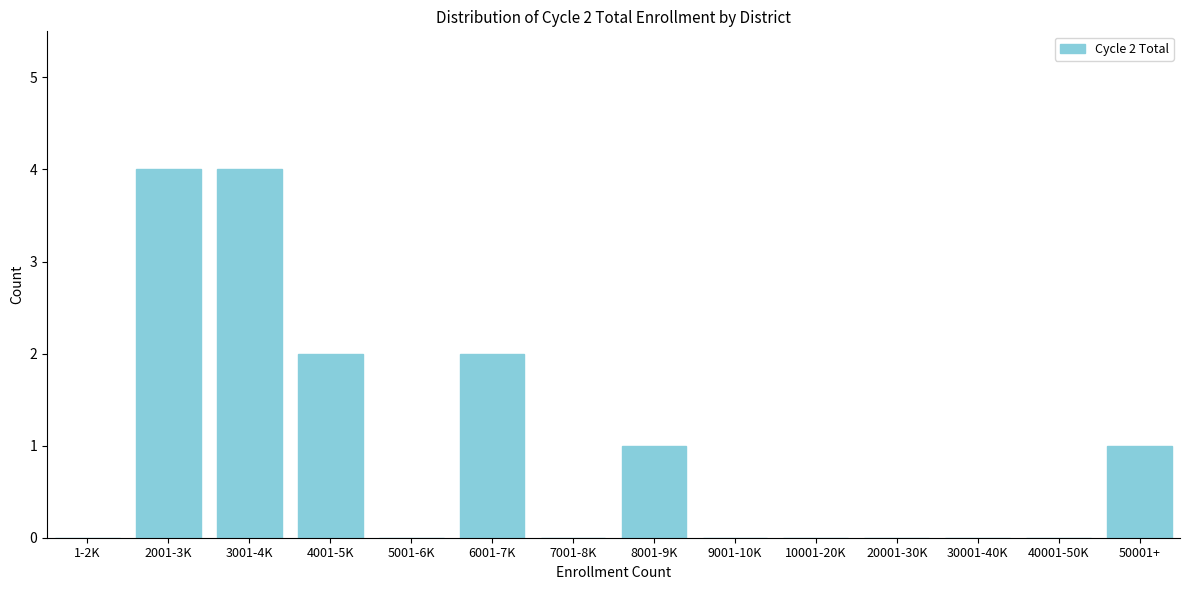

Reading left to right, transcribe all the data shown in this chart.

1-2K=0	2001-3K=4	3001-4K=4	4001-5K=2	5001-6K=0	6001-7K=2	7001-8K=0	8001-9K=1	9001-10K=0	10001-20K=0	20001-30K=0	30001-40K=0	40001-50K=0	50001+=1